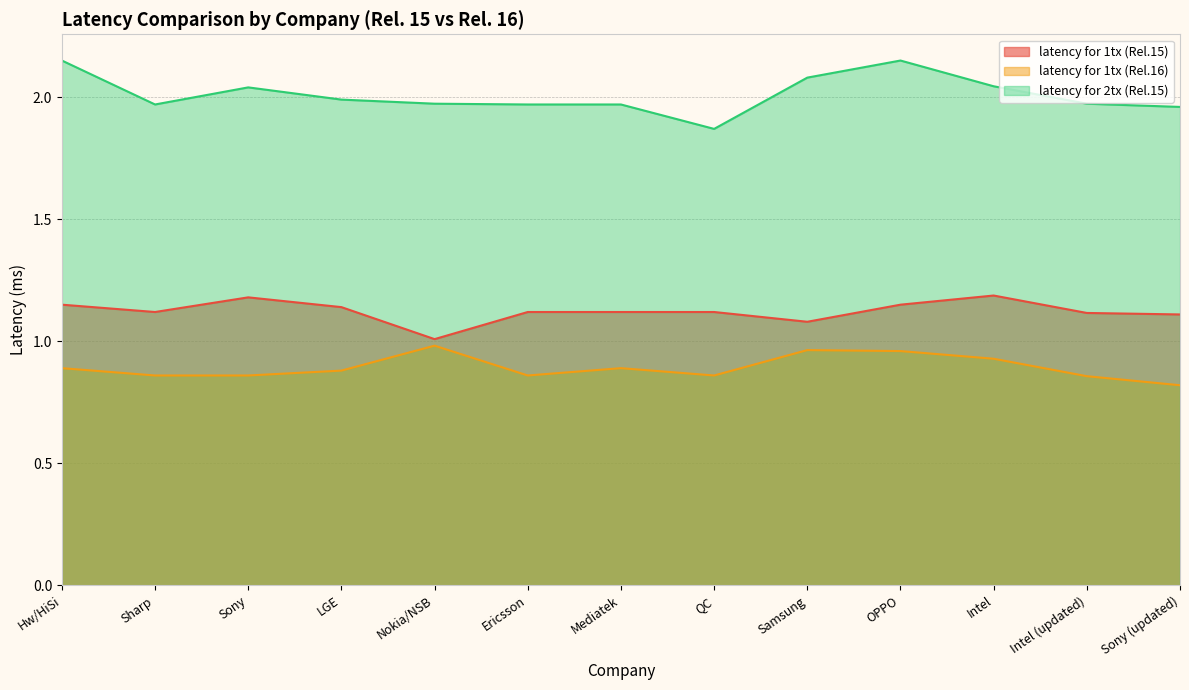

Which category has the lowest value across all series?

Sony (updated)